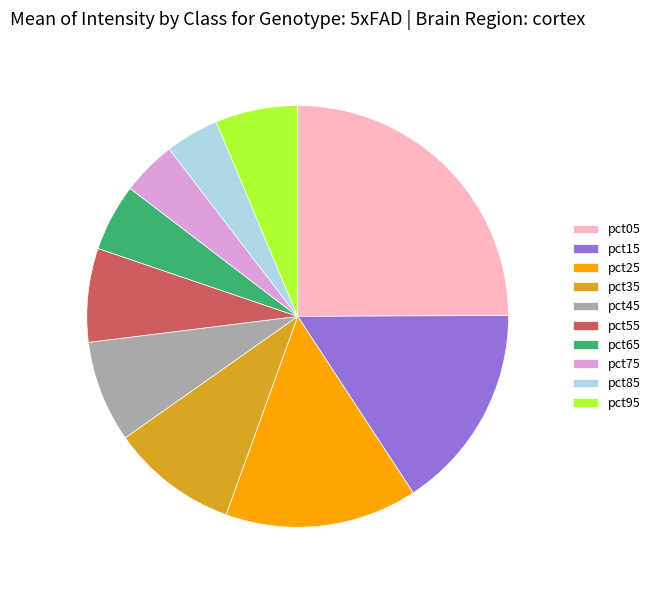

Does any single category account for the majority?

No